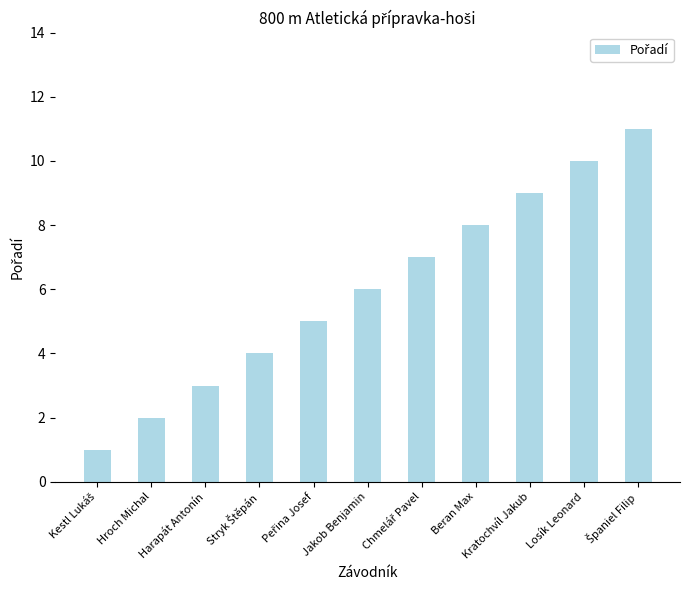

What is the sum of all values?

66